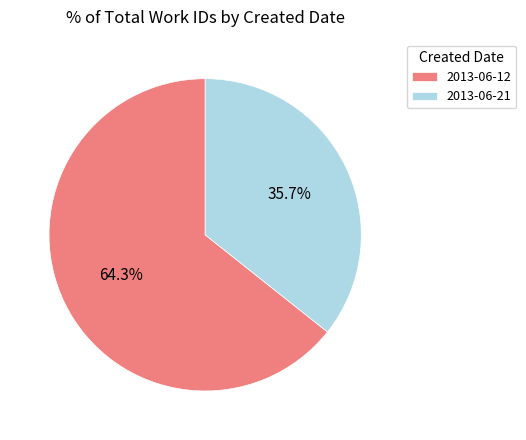

What is the largest slice in the pie chart?

2013-06-12